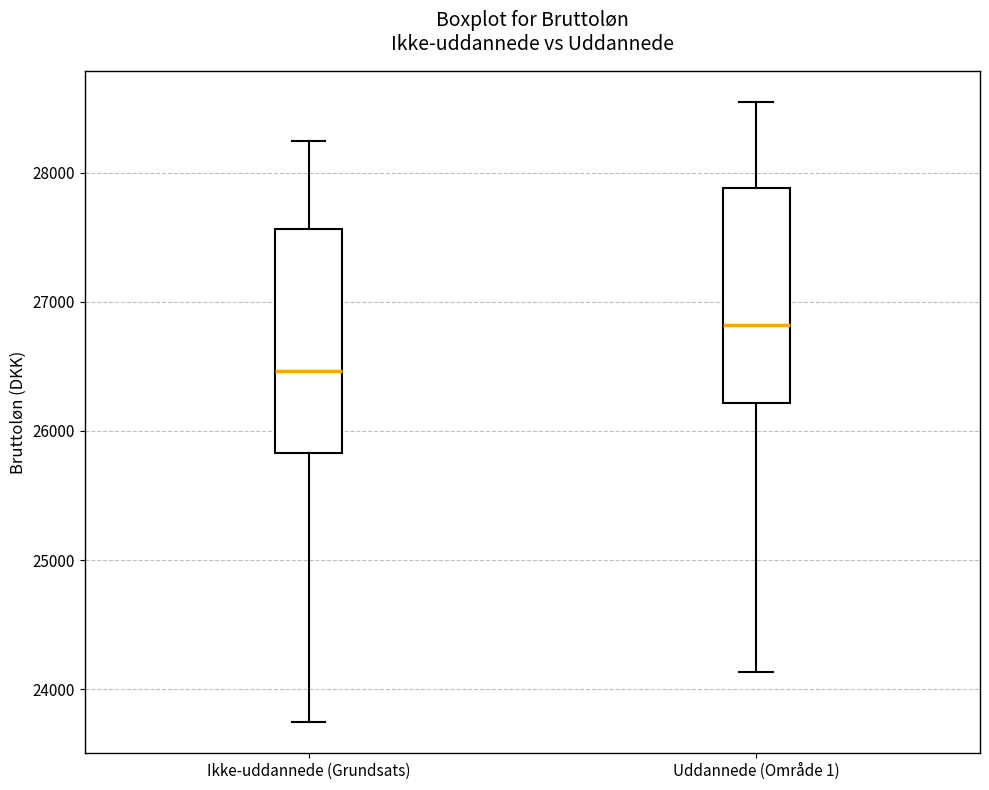

Which box's median line is the lowest?

Ikke-uddannede (Grundsats)